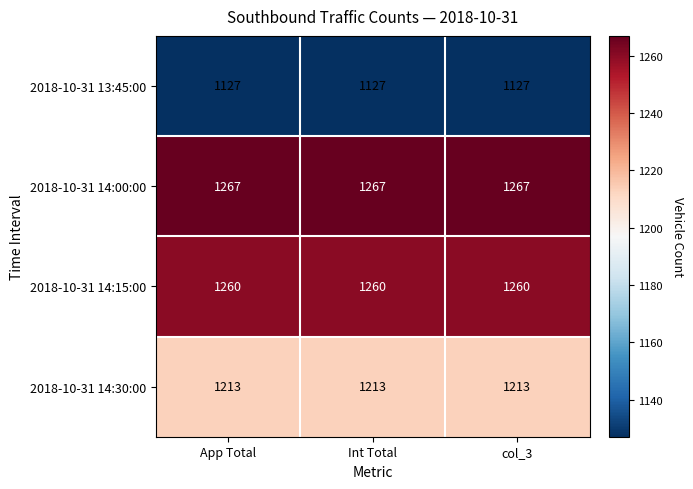

What is the spread (max minus min) of values at col_3?

140